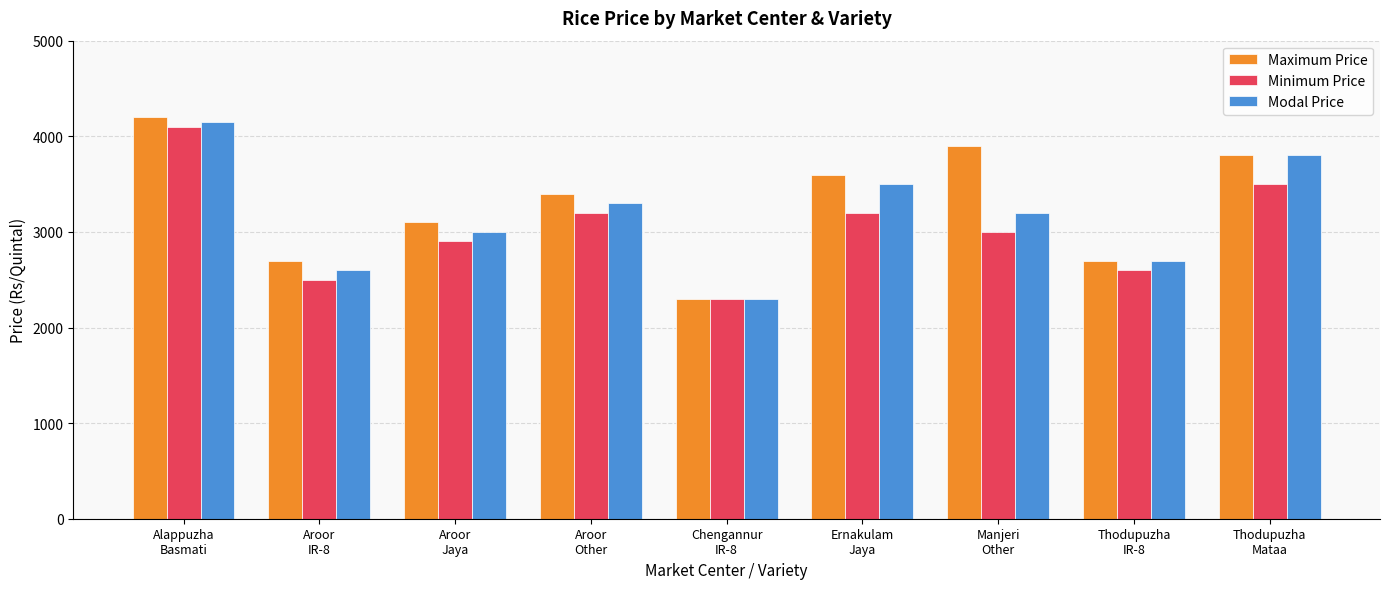

At which category is the sum across all series the highest?

Alappuzha
Basmati